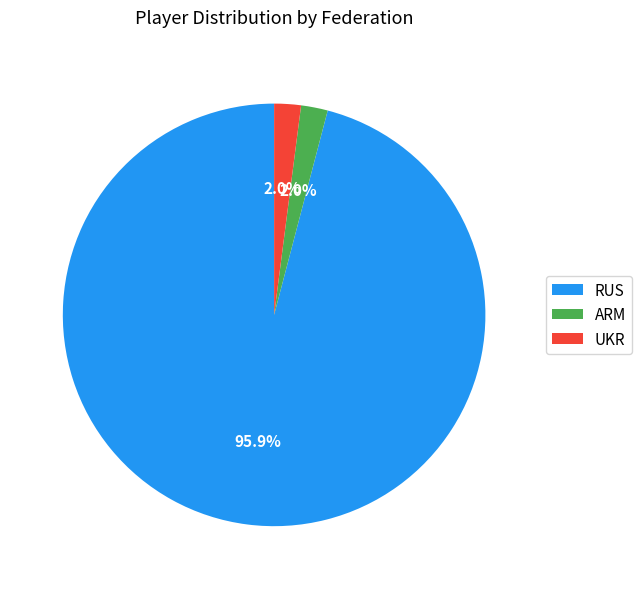

Which has a higher value, RUS or UKR?

RUS